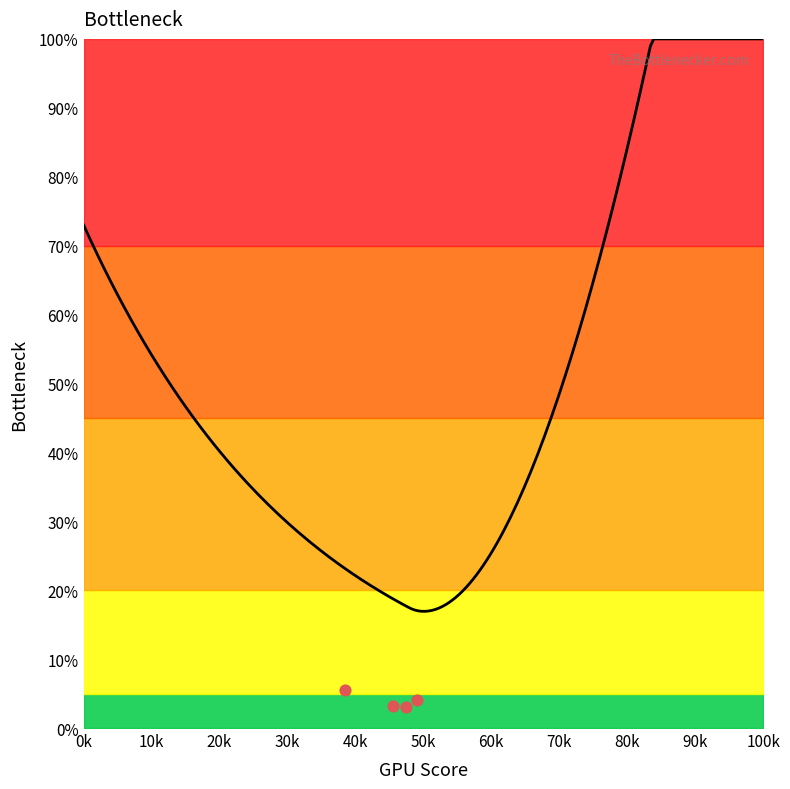

Which series has the largest Y range (max minus min)?

reference